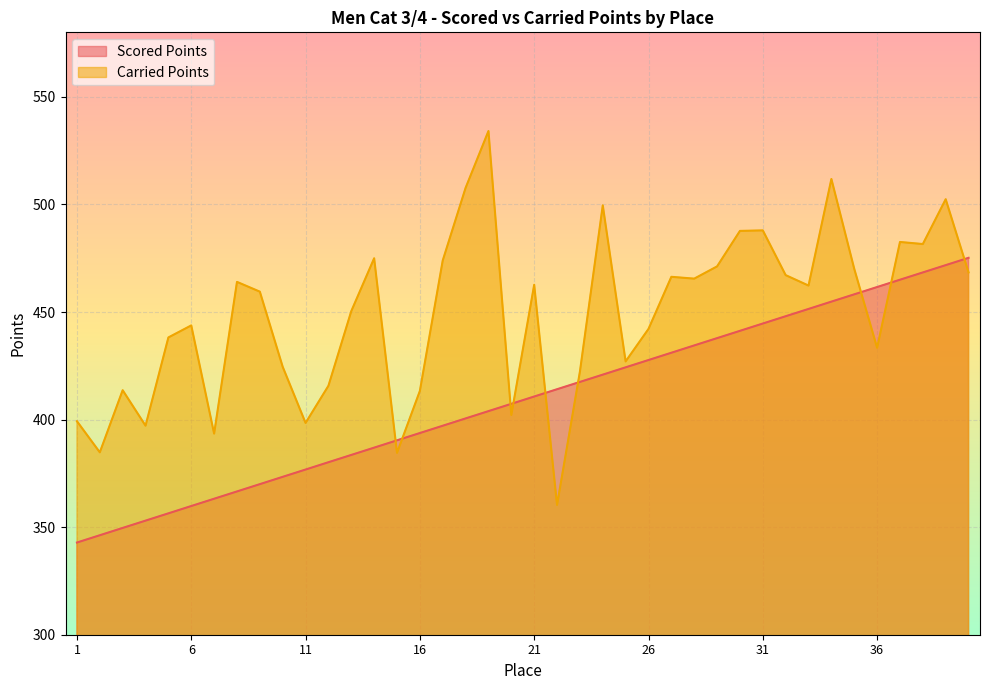

Between 2 and 36, which is larger?

36